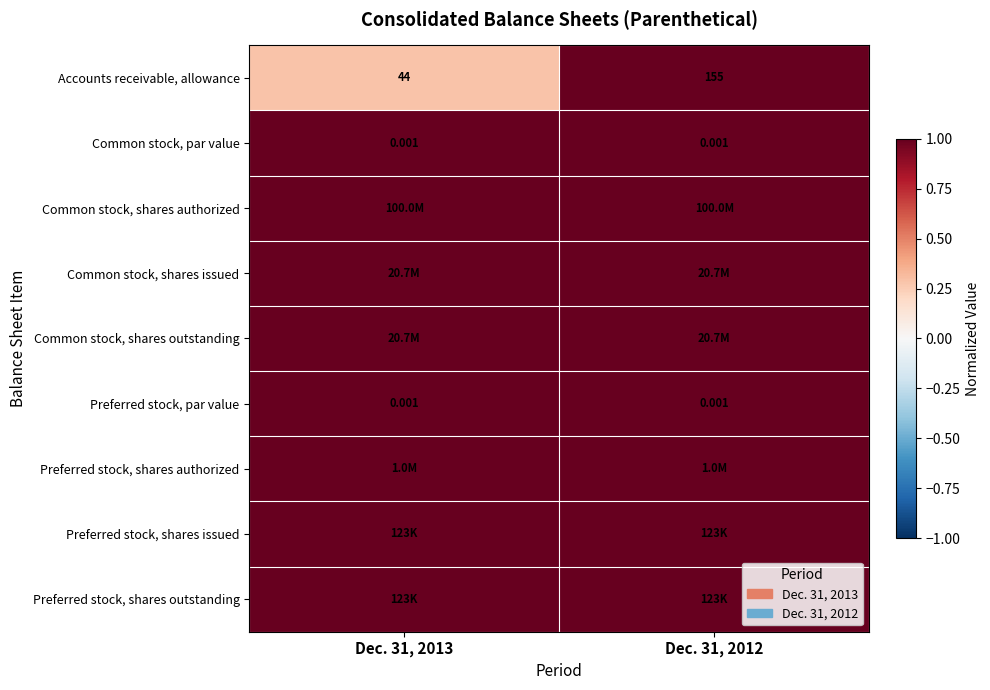

At how many categories does at least one series exceed 0?

2